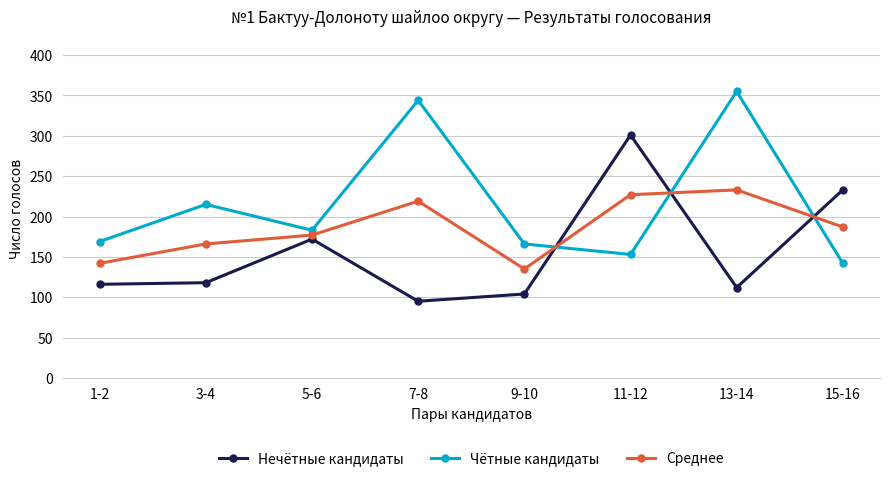

True or false: Чётные кандидаты has a value of 344 at 7-8.

True